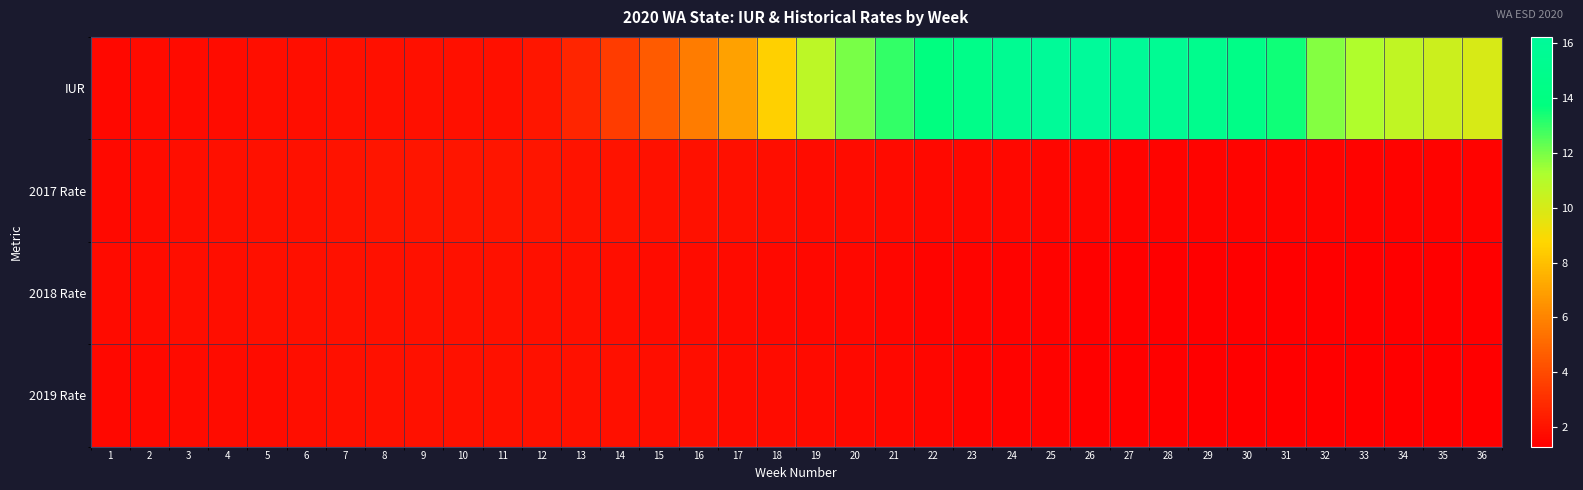

What is the difference between the highest and lowest values at 7?

0.1